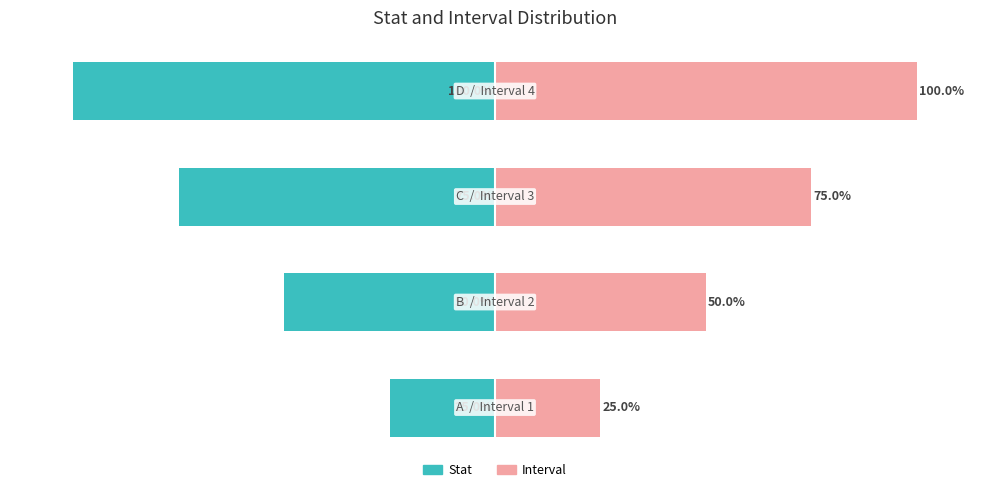

What is the difference between the maximum and second lowest values in the Interval series?

50